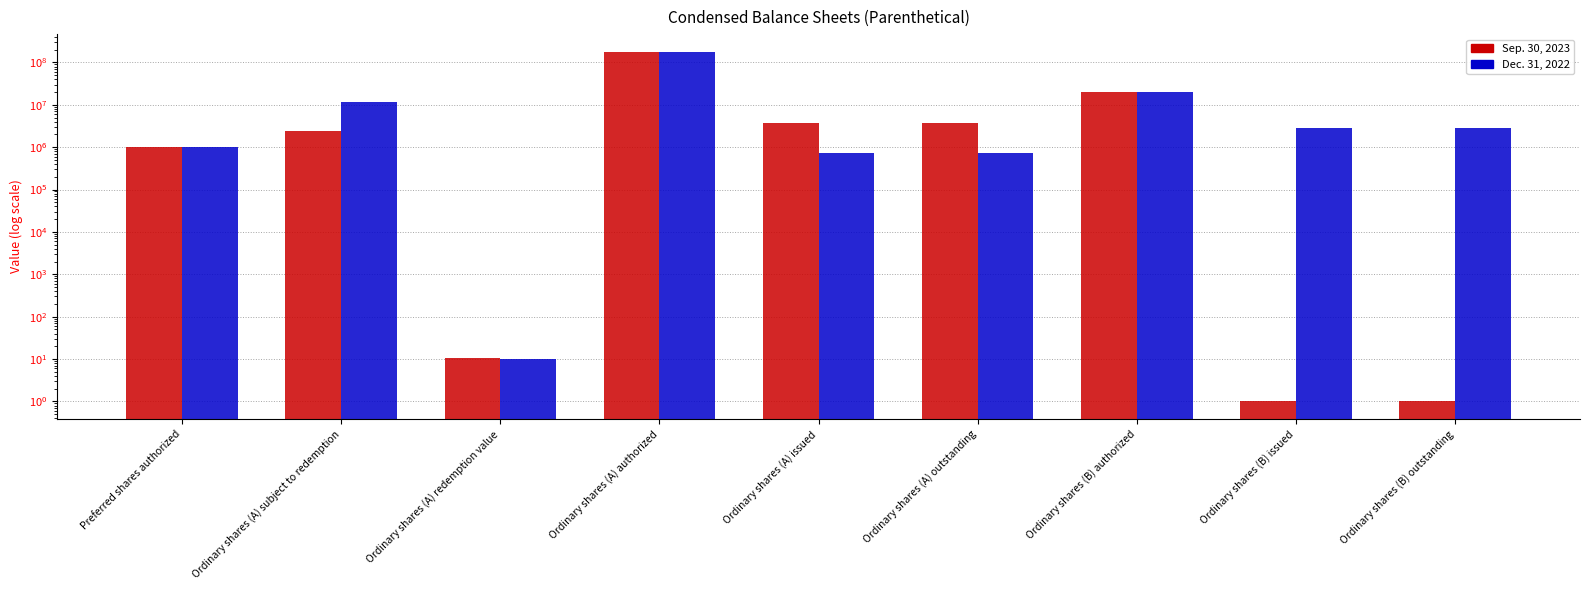

Does the chart contain any negative values?

No